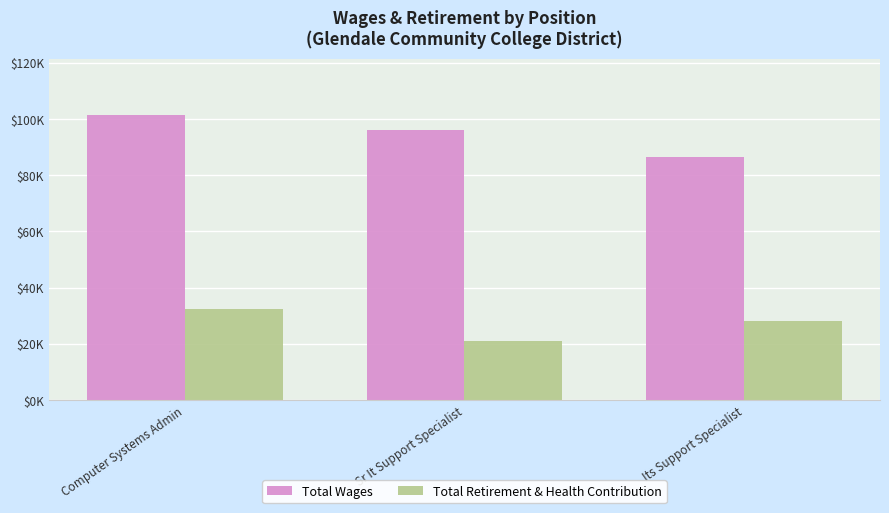

What position from the left is Its Support Specialist?

3